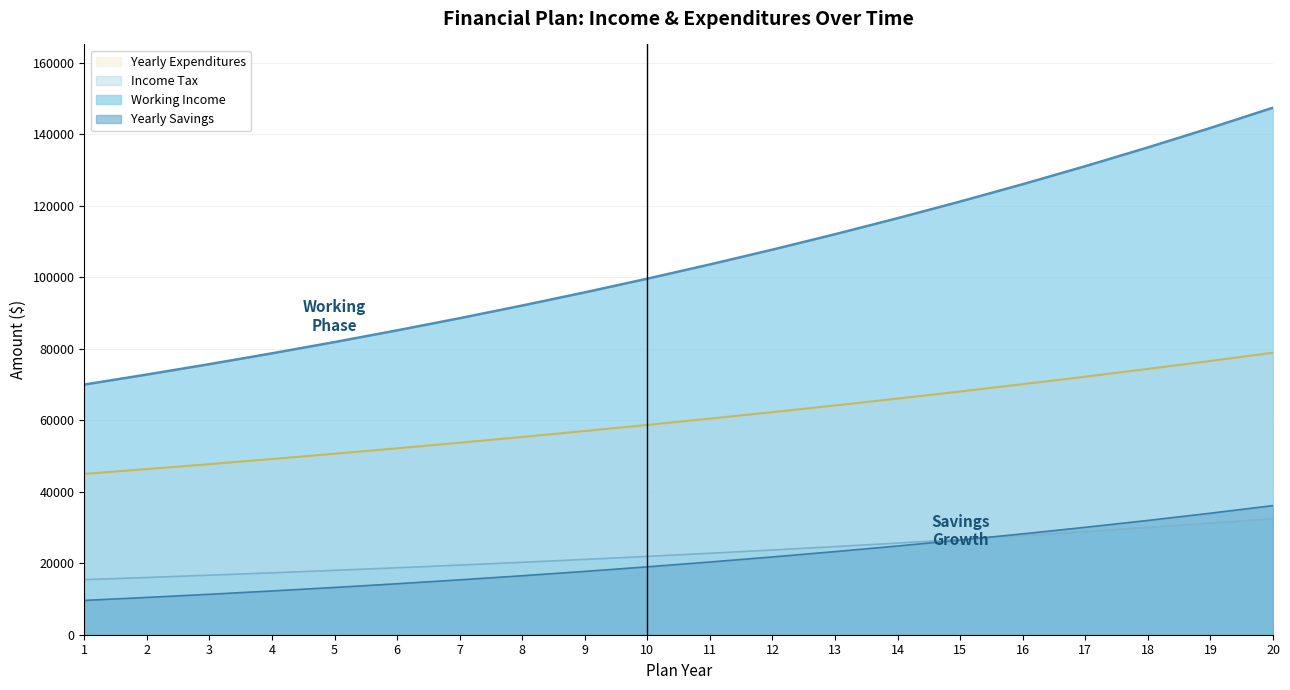

What value does the Yearly Expenditures series have at 2?

46350.0